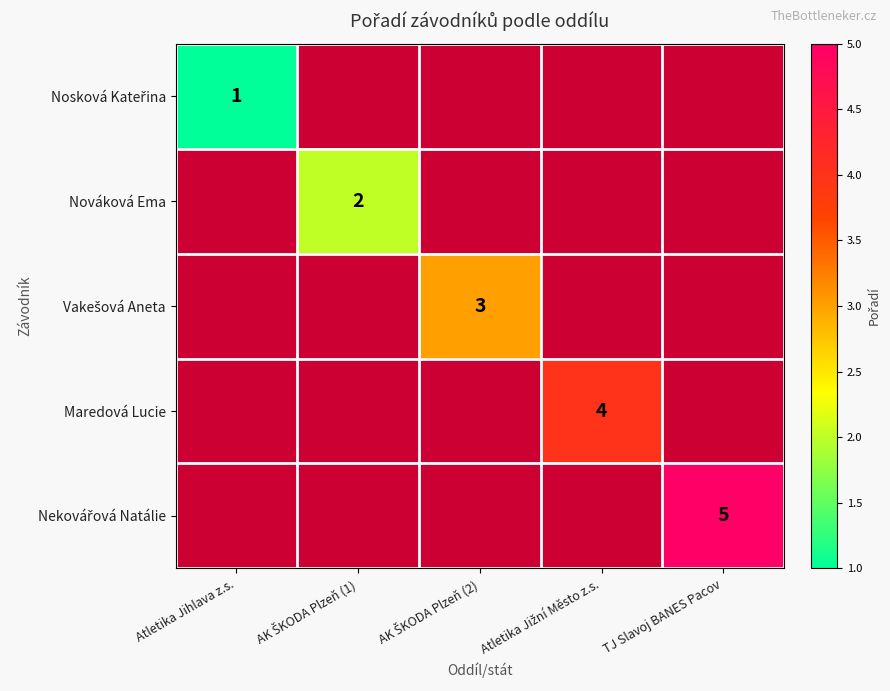

At which label does Nosková Kateřina reach its peak?

Atletika Jihlava z.s.